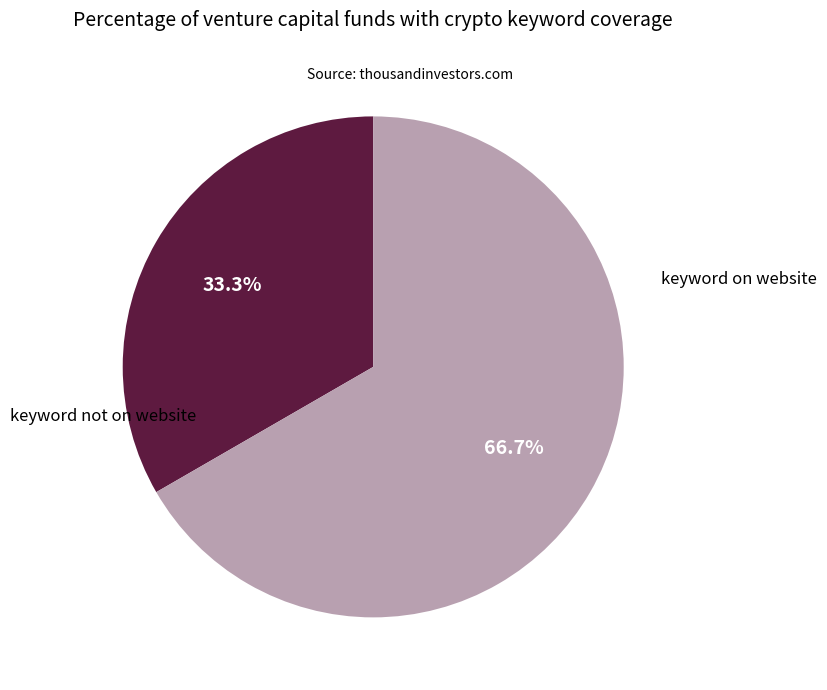

Is there any slice that represents more than half of the pie?

Yes